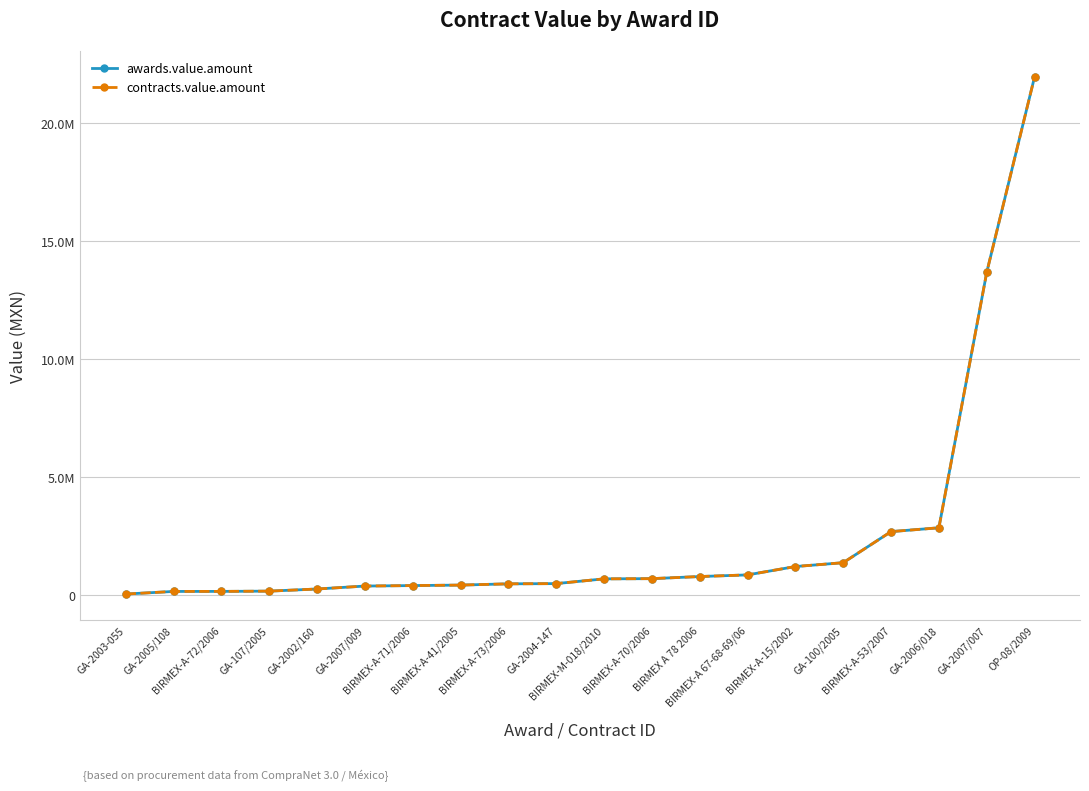

What is the maximum value shown in the chart?

21972703.2